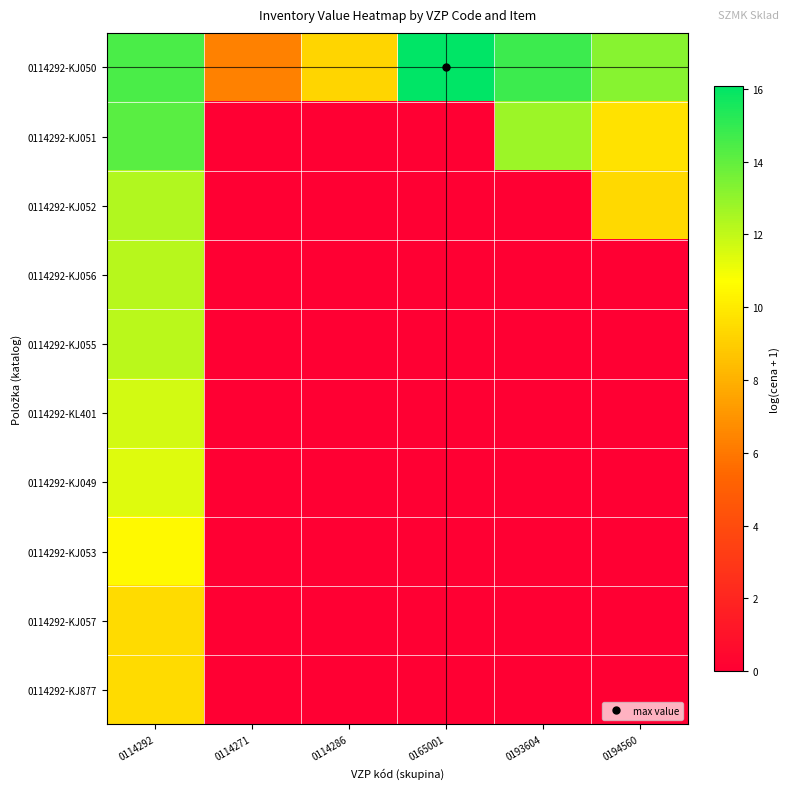

Reading right to left, what are all the values shown in this chart?

0114292-KJ050: 0194560=13.2	0193604=14.8	0165001=16.1	0114286=9.2	0114271=6.3	0114292=14.5
0114292-KJ051: 0194560=9.7	0193604=12.8	0165001=0.0	0114286=0.0	0114271=0.0	0114292=14.2
0114292-KJ052: 0194560=9.4	0193604=0.0	0165001=0.0	0114286=0.0	0114271=0.0	0114292=12.3
0114292-KJ056: 0194560=0.0	0193604=0.0	0165001=0.0	0114286=0.0	0114271=0.0	0114292=12.2
0114292-KJ055: 0194560=0.0	0193604=0.0	0165001=0.0	0114286=0.0	0114271=0.0	0114292=12.1
0114292-KL401: 0194560=0.0	0193604=0.0	0165001=0.0	0114286=0.0	0114271=0.0	0114292=11.6
0114292-KJ049: 0194560=0.0	0193604=0.0	0165001=0.0	0114286=0.0	0114271=0.0	0114292=11.4
0114292-KJ053: 0194560=0.0	0193604=0.0	0165001=0.0	0114286=0.0	0114271=0.0	0114292=10.5
0114292-KJ057: 0194560=0.0	0193604=0.0	0165001=0.0	0114286=0.0	0114271=0.0	0114292=9.4
0114292-KJ877: 0194560=0.0	0193604=0.0	0165001=0.0	0114286=0.0	0114271=0.0	0114292=9.4